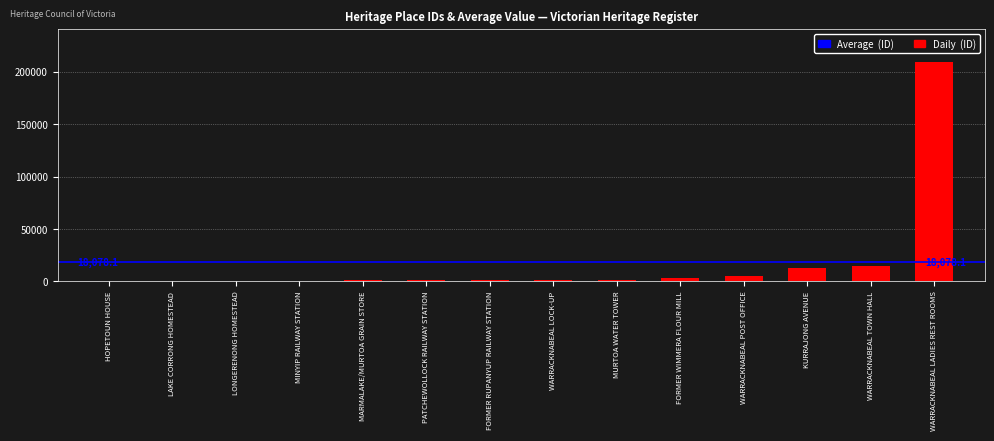

What is the sum of the values at KURRAJONG AVENUE and WARRACKNABEAL TOWN HALL?

27444